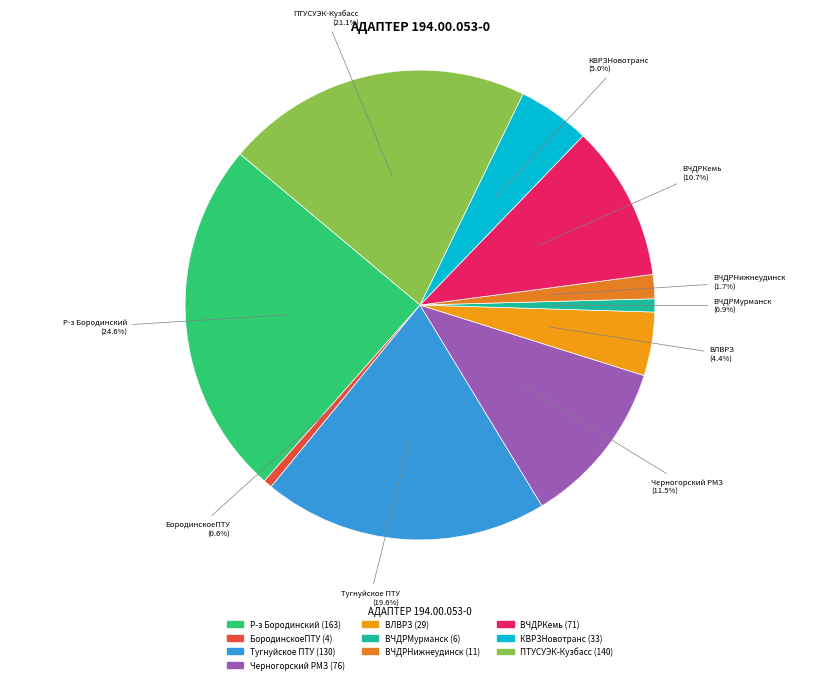

How many slices are in this pie chart?

10